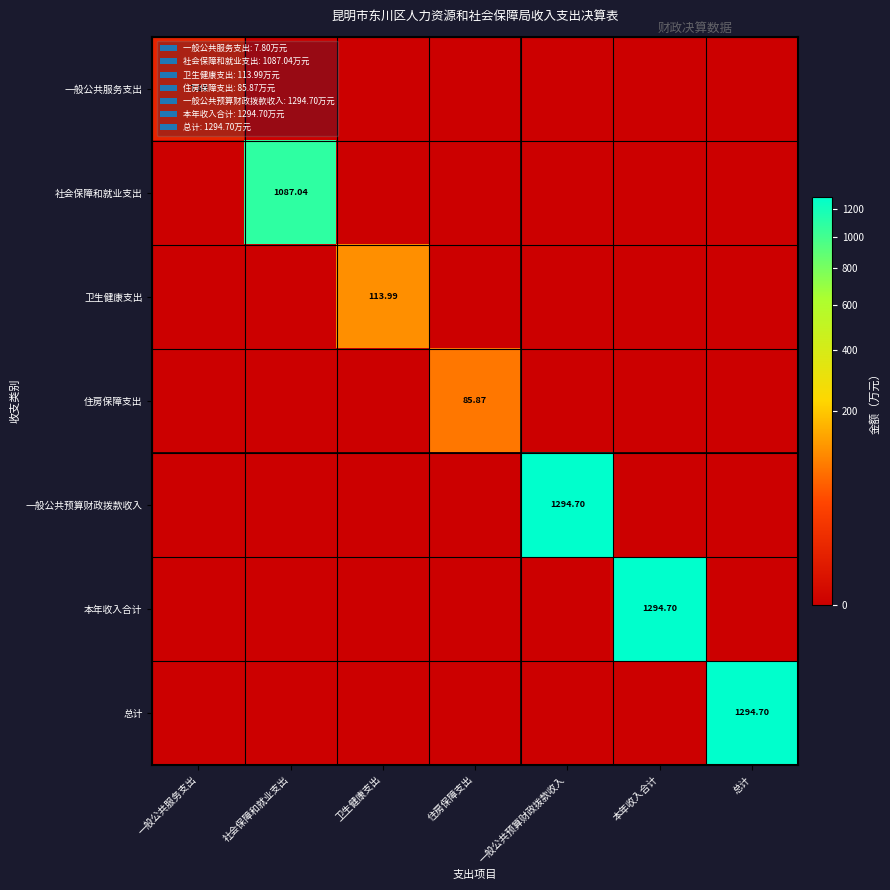

Between 社会保障和就业支出 and 住房保障支出, which series saw the biggest shift?

社会保障和就业支出